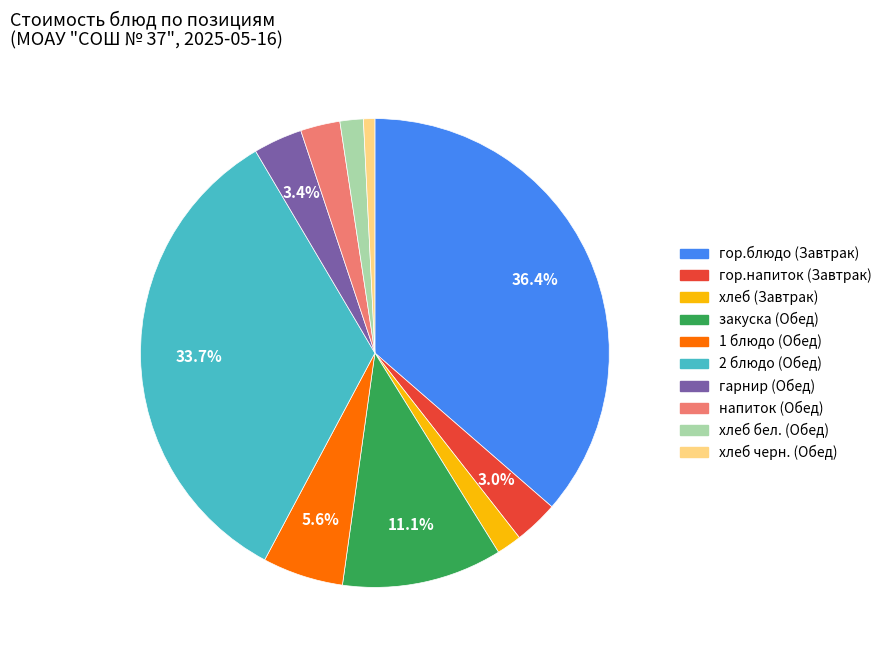

Does any single category account for the majority?

No